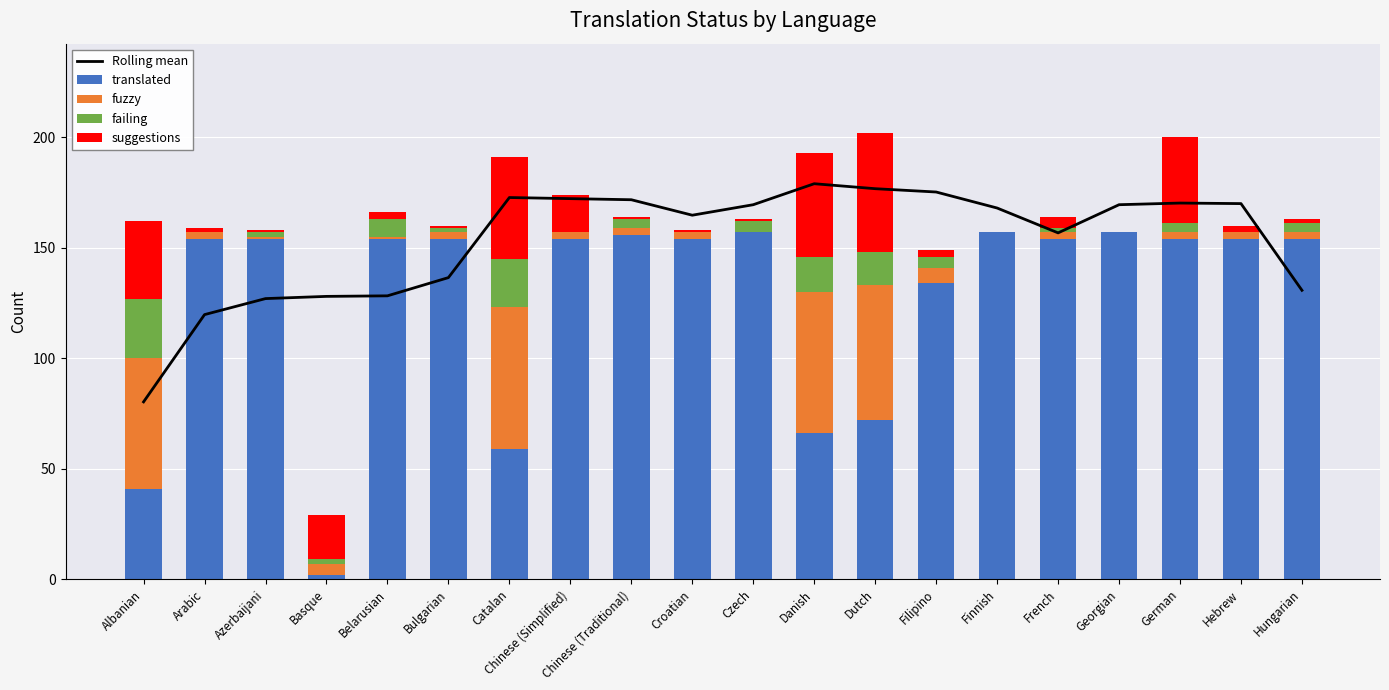

What is the spread (max minus min) of values at Dutch?

161.8